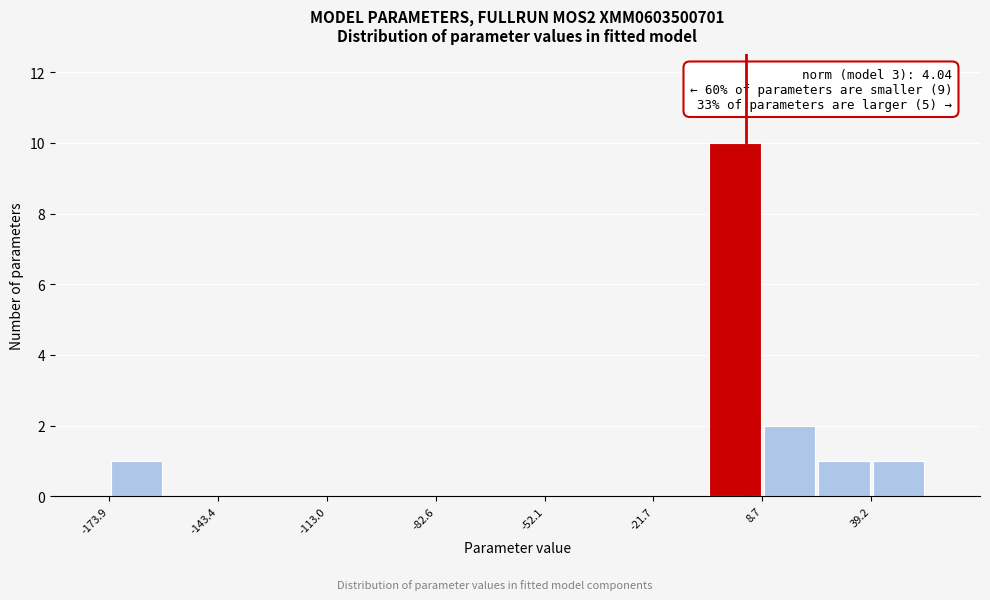

Read against the x-axis, roughly where is the centre of the tallest bar?

0